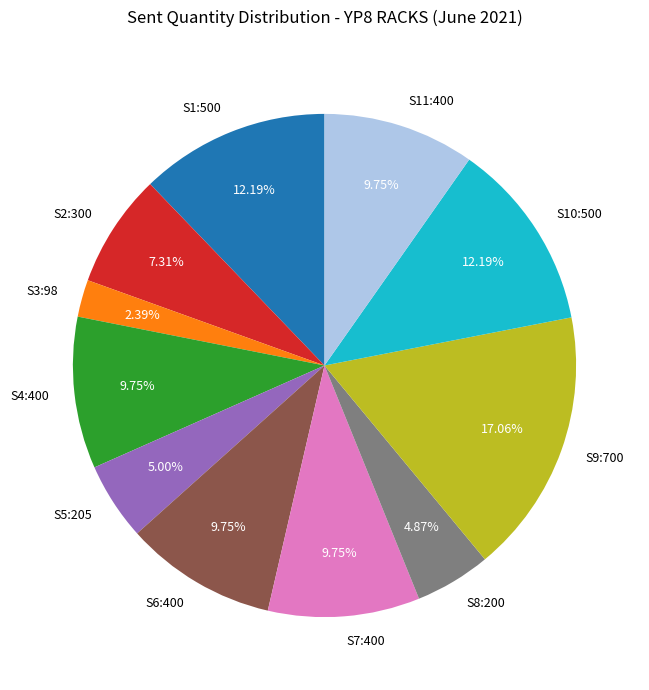

Which slice is the smallest?

S3:98